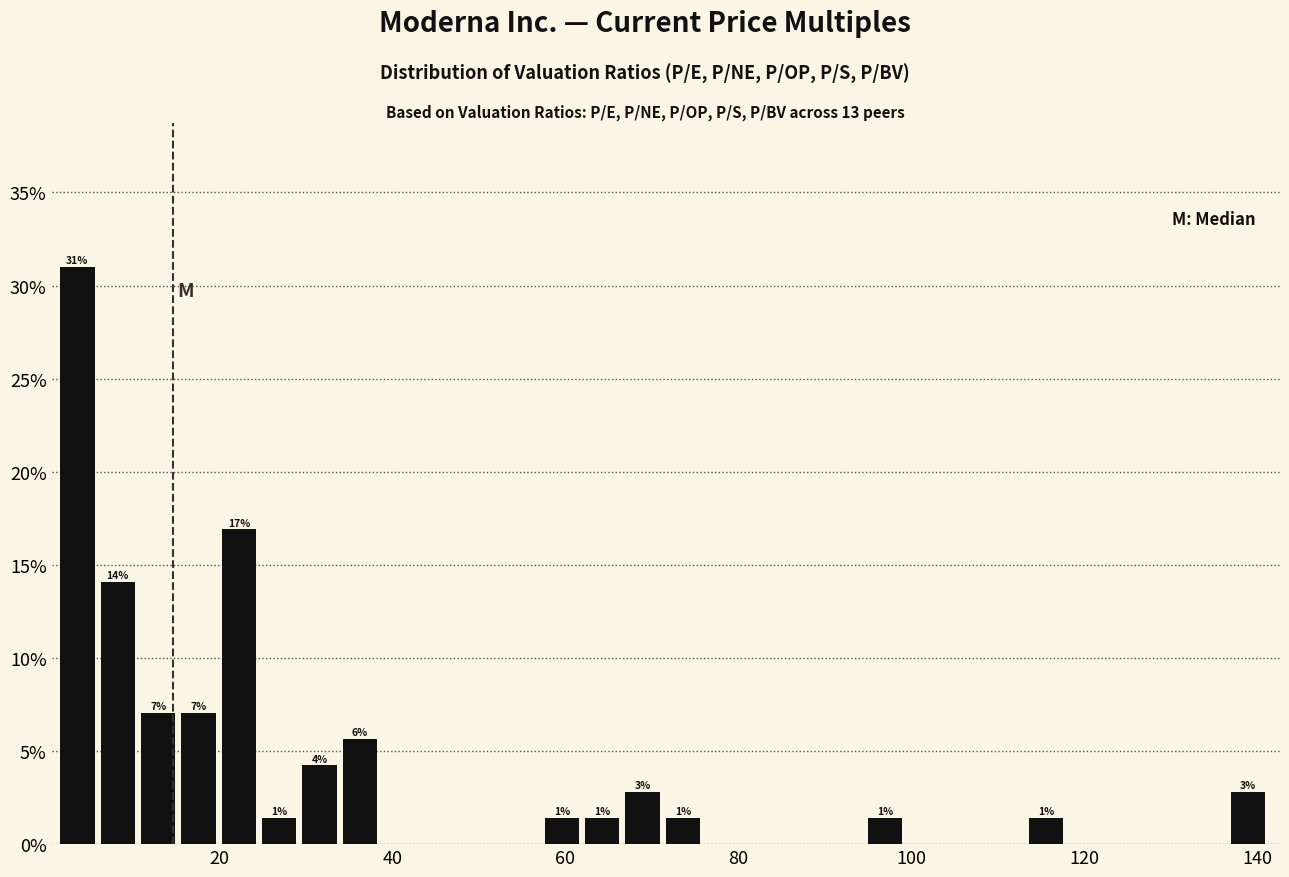

Read against the x-axis, roughly where is the centre of the tallest bar?

4